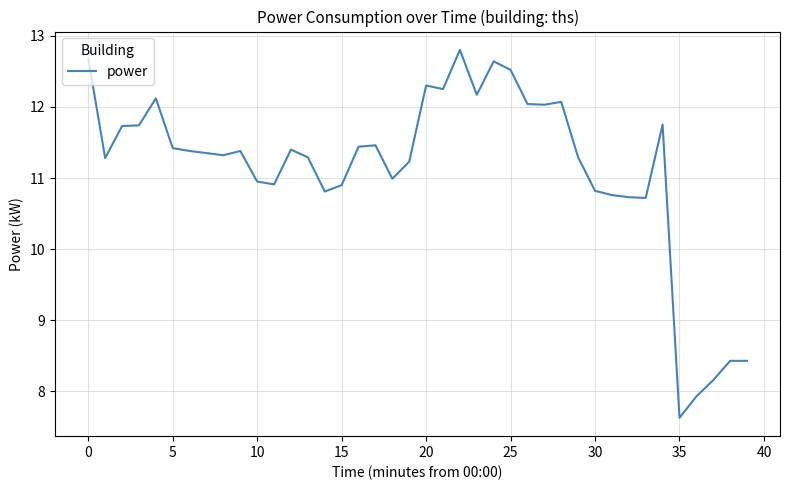

Count the number of categories in the chart.

40